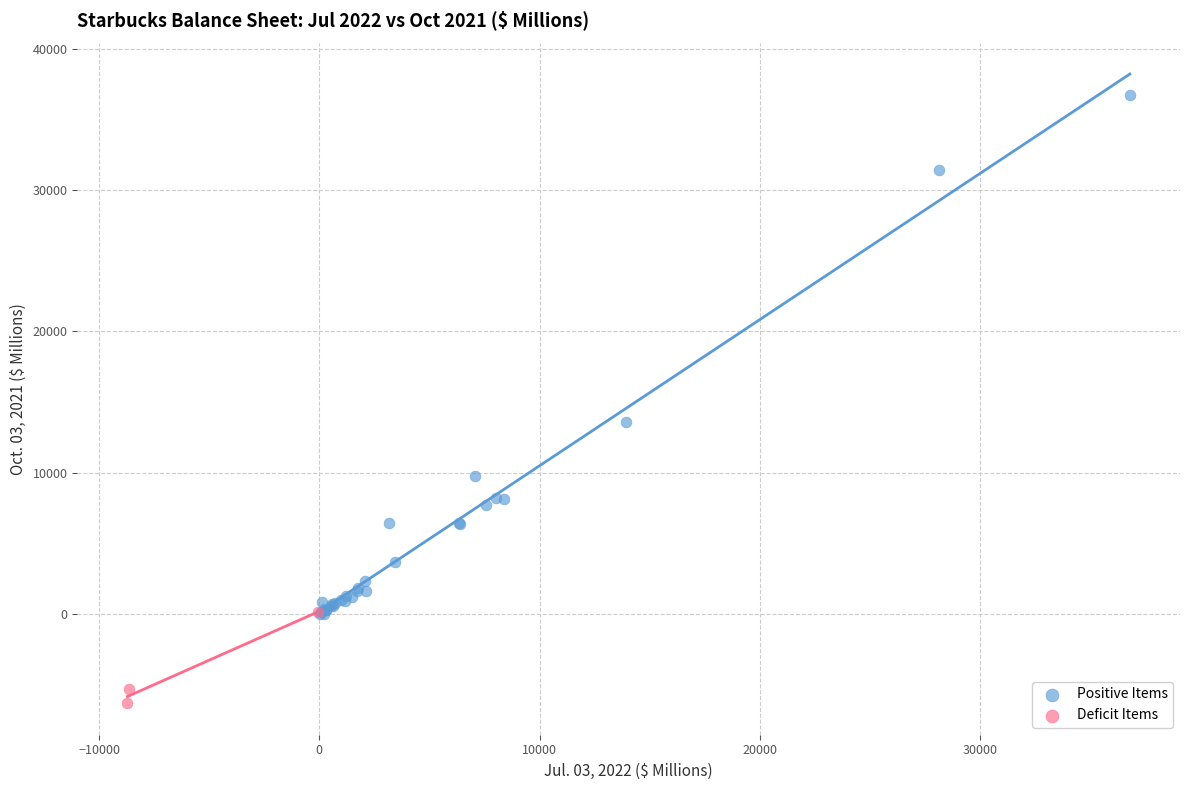

Which series contains the highest Y value?

Positive Items